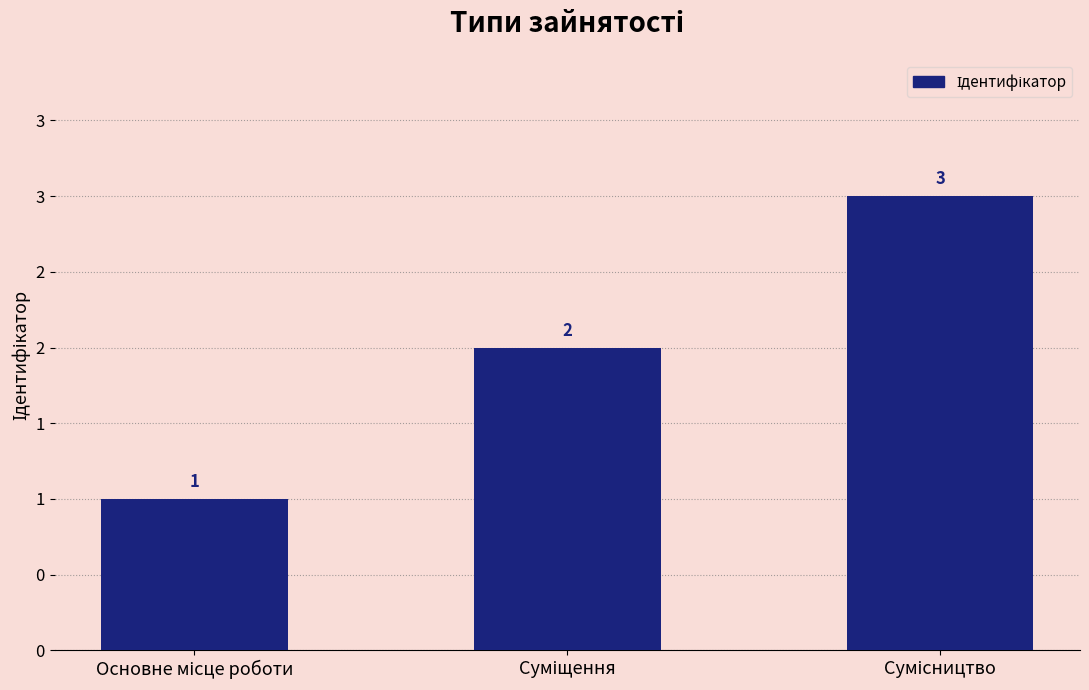

Are the bars horizontal?

No